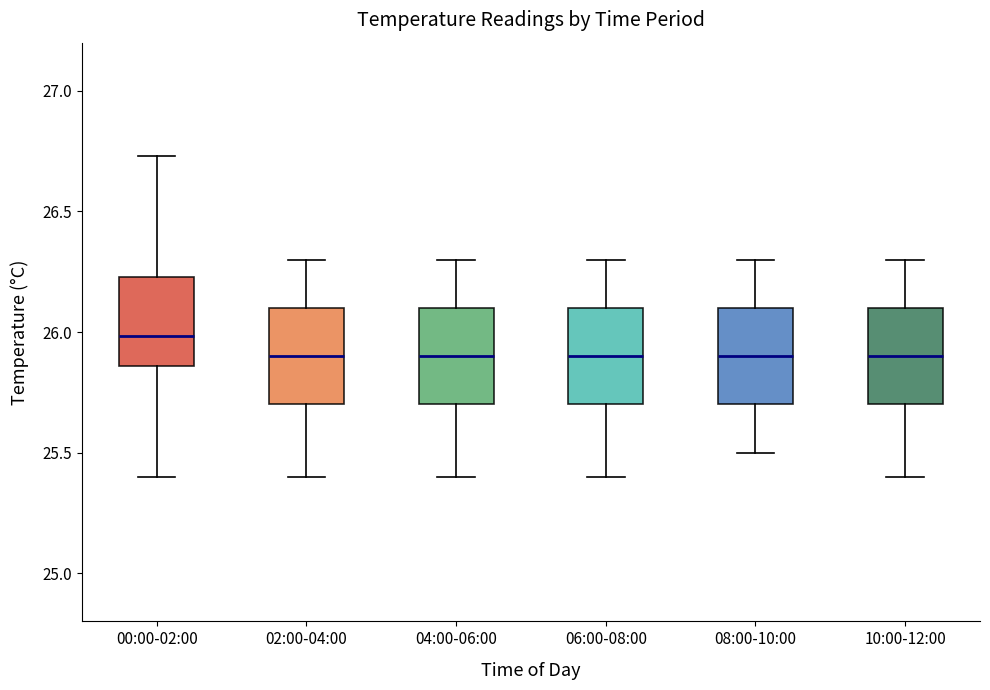

Reading left to right, read every box against the y-axis: the position of its median line, the range the box covers, and the ends of its whiskers. The values are not printed on the chart, so give them approximately, as read against the axis.

00:00-02:00: median 26.00, box 25.85 to 26.25, whiskers 25.40 to 26.75
02:00-04:00: median 25.90, box 25.70 to 26.10, whiskers 25.40 to 26.30
04:00-06:00: median 25.90, box 25.70 to 26.10, whiskers 25.40 to 26.30
06:00-08:00: median 25.90, box 25.70 to 26.10, whiskers 25.40 to 26.30
08:00-10:00: median 25.90, box 25.70 to 26.10, whiskers 25.50 to 26.30
10:00-12:00: median 25.90, box 25.70 to 26.10, whiskers 25.40 to 26.30